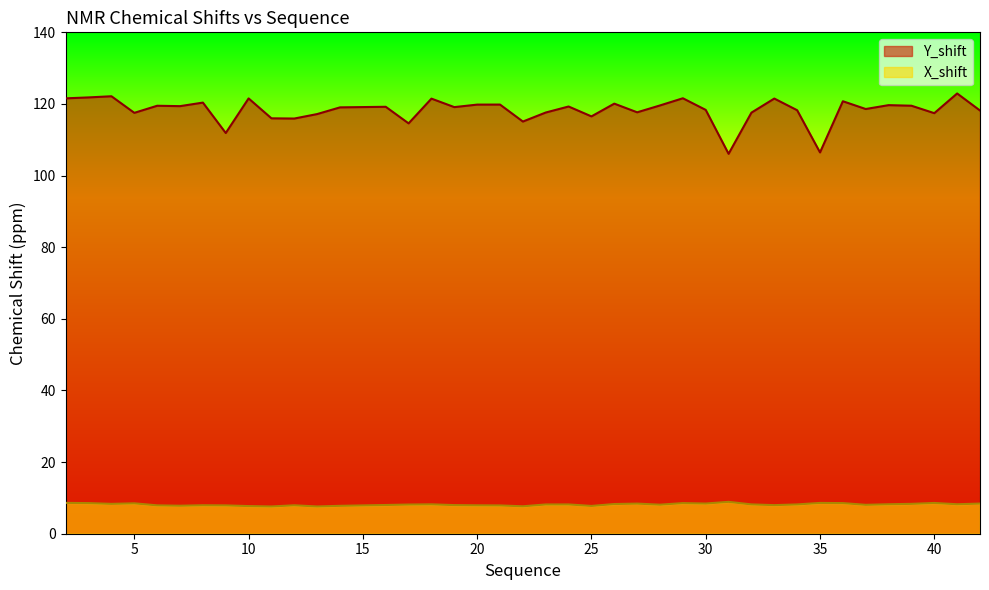

At which category is the sum across all series the highest?

41